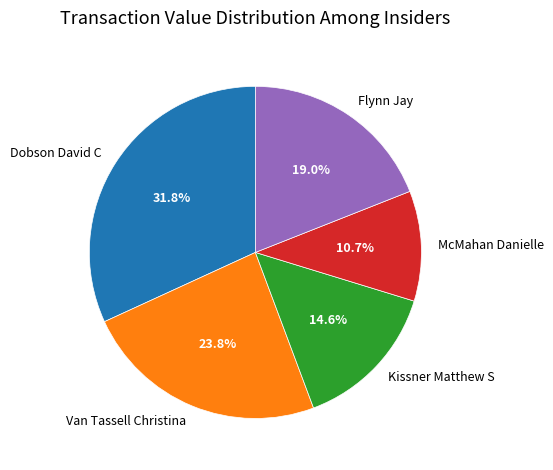

What percentage is the Dobson David C slice, to the nearest percent?

32%